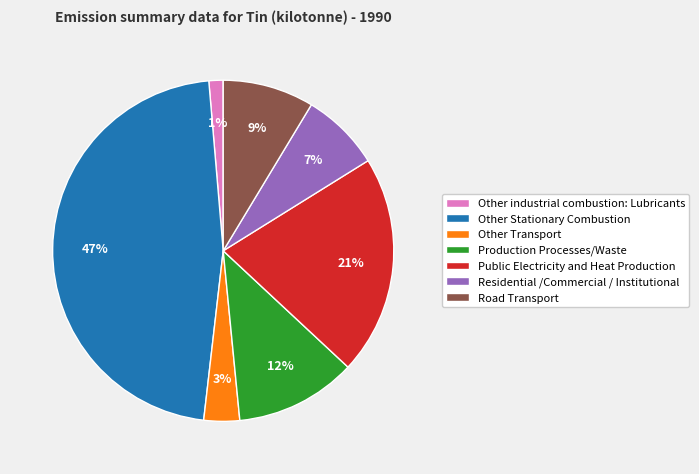

To the nearest percent, what portion does Public Electricity and Heat Production represent?

21%